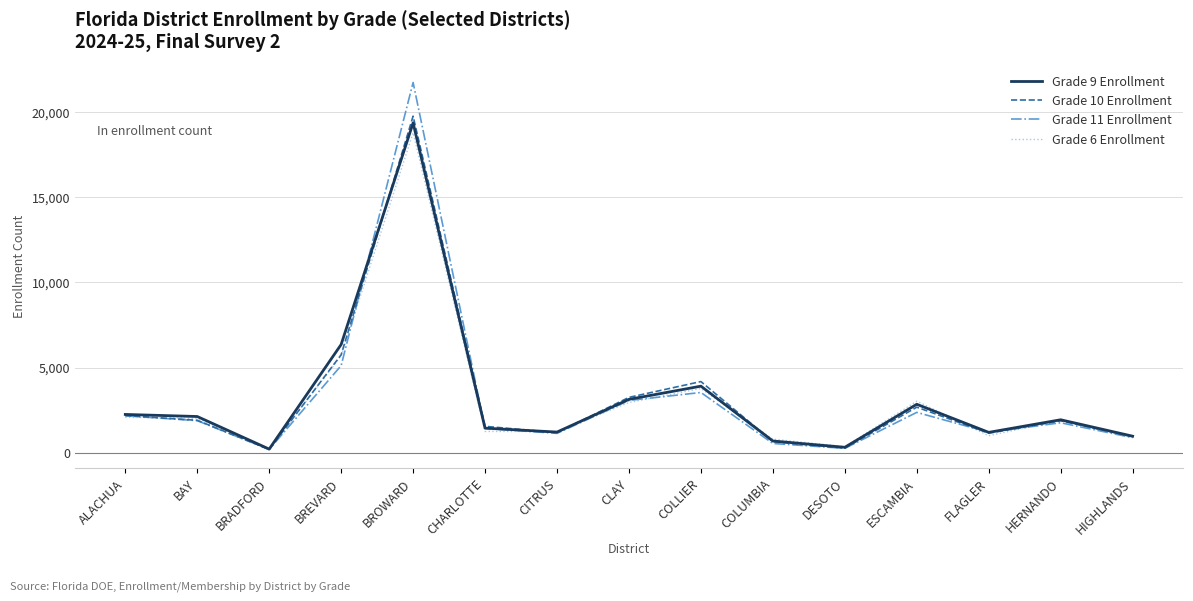

Which category has the highest value in the Grade 6 Enrollment series?

BROWARD